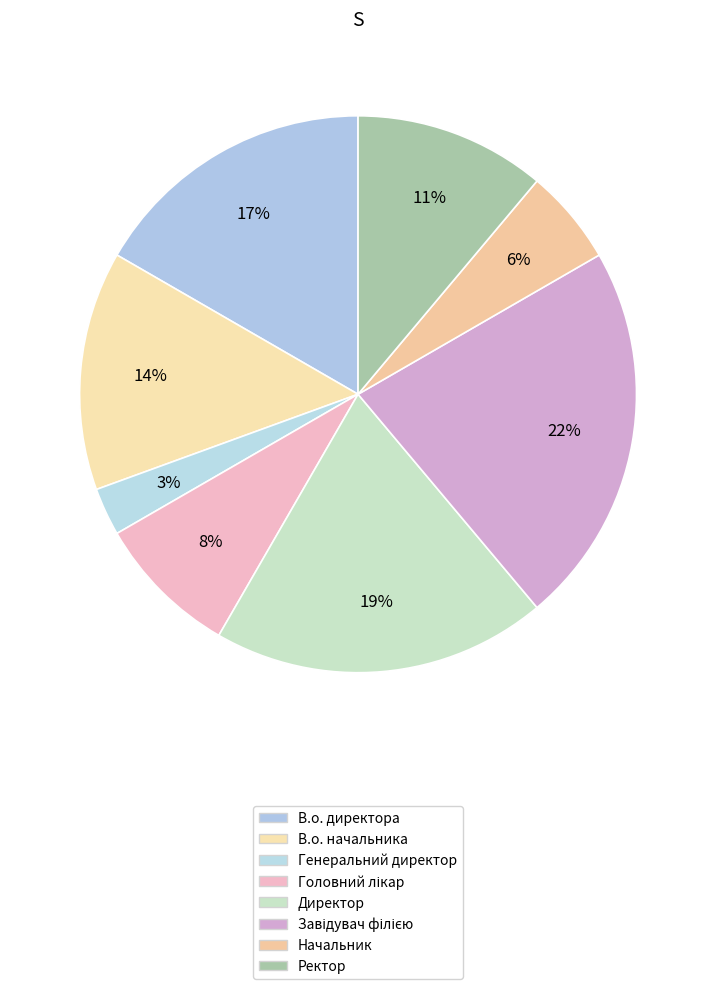

What is the ratio of the value at Генеральний директор to the value at Завідувач філією?

0.1